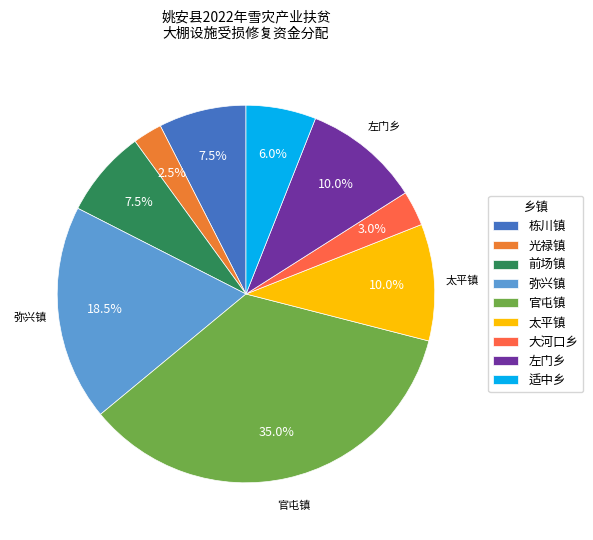

The 栋川镇 slice represents 15% of the pie. True or false?

False